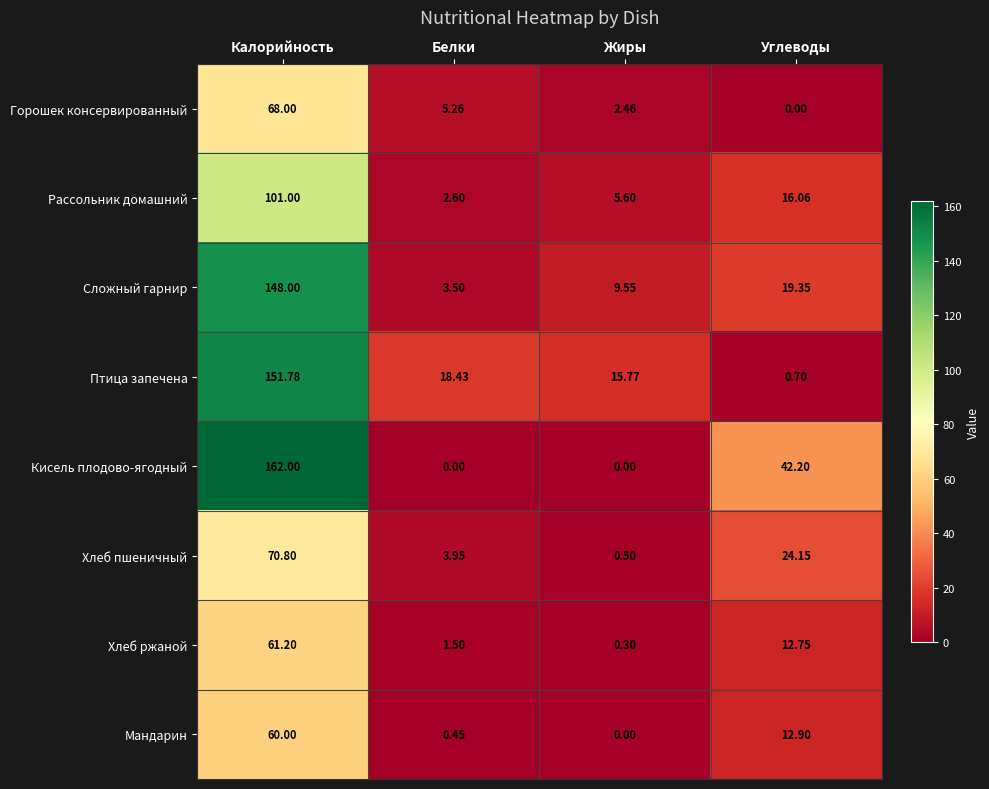

Where does the Кисель плодово-ягодный series first go above 42?

Калорийность